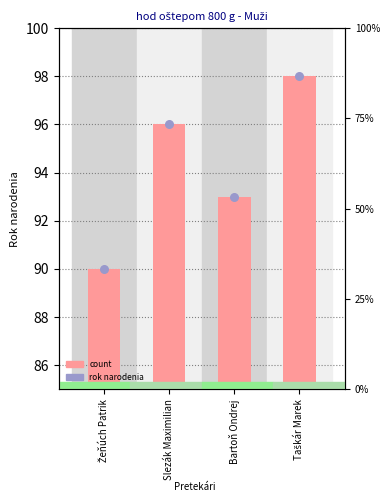

At how many categories does at least one series exceed 90?

3